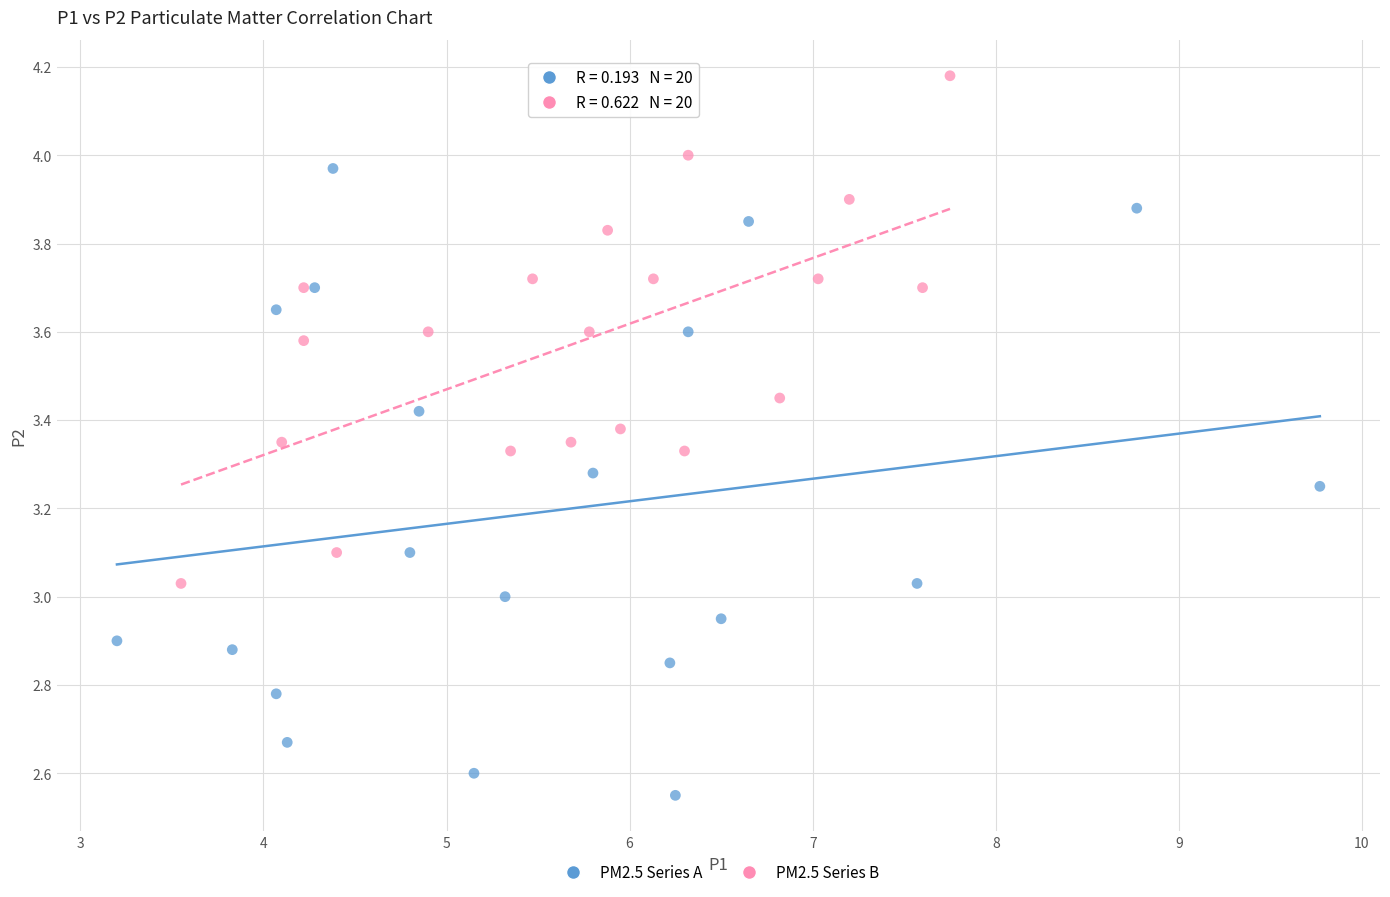

Which series has the widest spread of Y values?

PM2.5 Series A